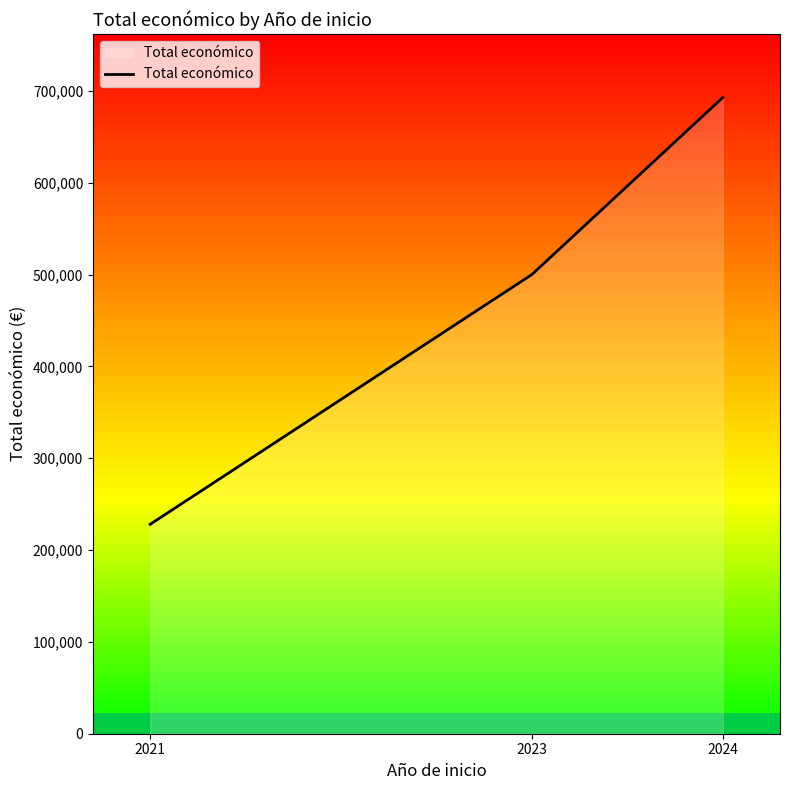

What is the greatest value displayed?

692635.0